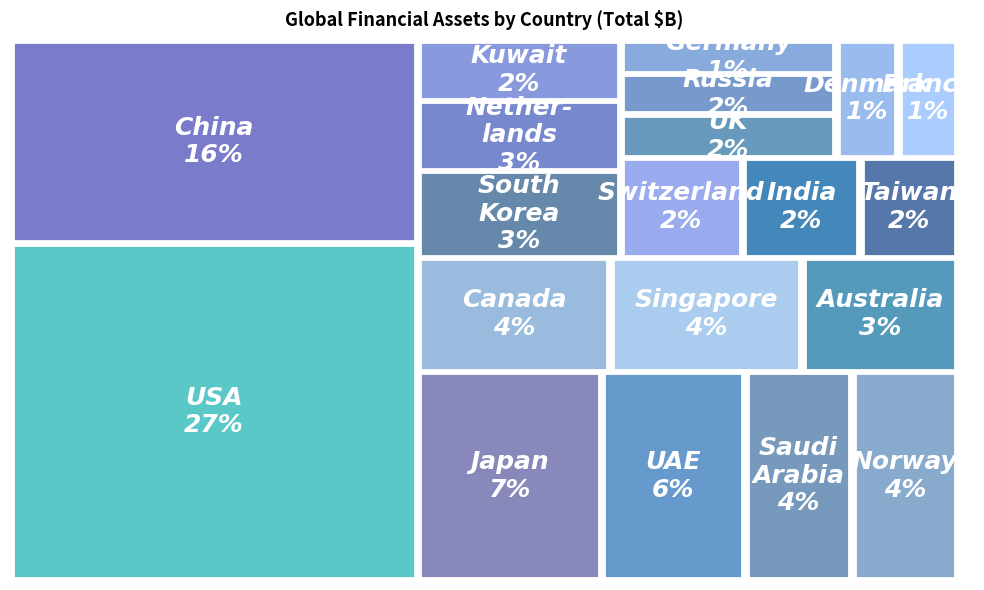

Reading left to right, what are all the values shown in this chart?

USA Inc.=12376	China Inc.=7458	Japan Inc.=3458	UAE Inc.=2701	Saudi Arabia Inc.=2004	Norway Inc.=1994	Canada Inc.=1979	Singapore Inc.=1971	Australia Inc.=1600	South Korea Inc.=1593	Netherlands Inc.=1268	Kuwait Inc.=1113	Switzerland Inc.=1098	India Inc.=1060	Taiwan Inc.=880	UK Inc.=841	Russia Inc.=778	Germany Inc.=659	Denmark Inc.=657	France Inc.=632